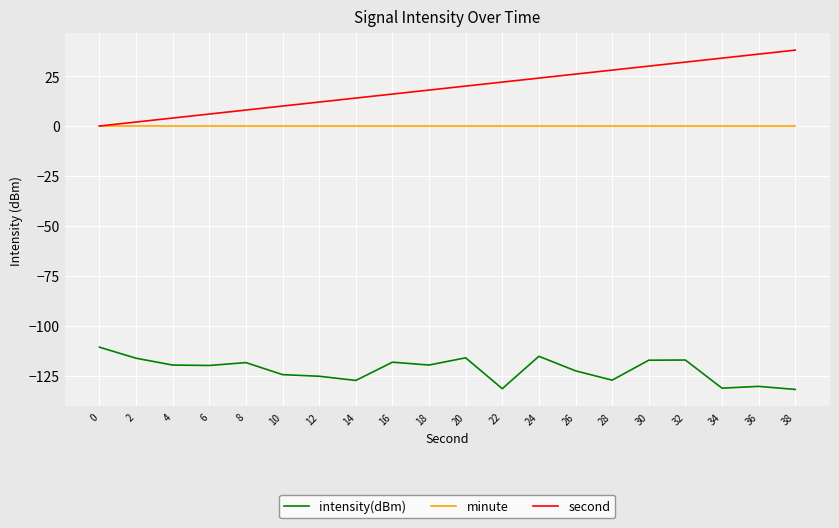

What is the sum of all intensity(dBm) values?

-2441.0